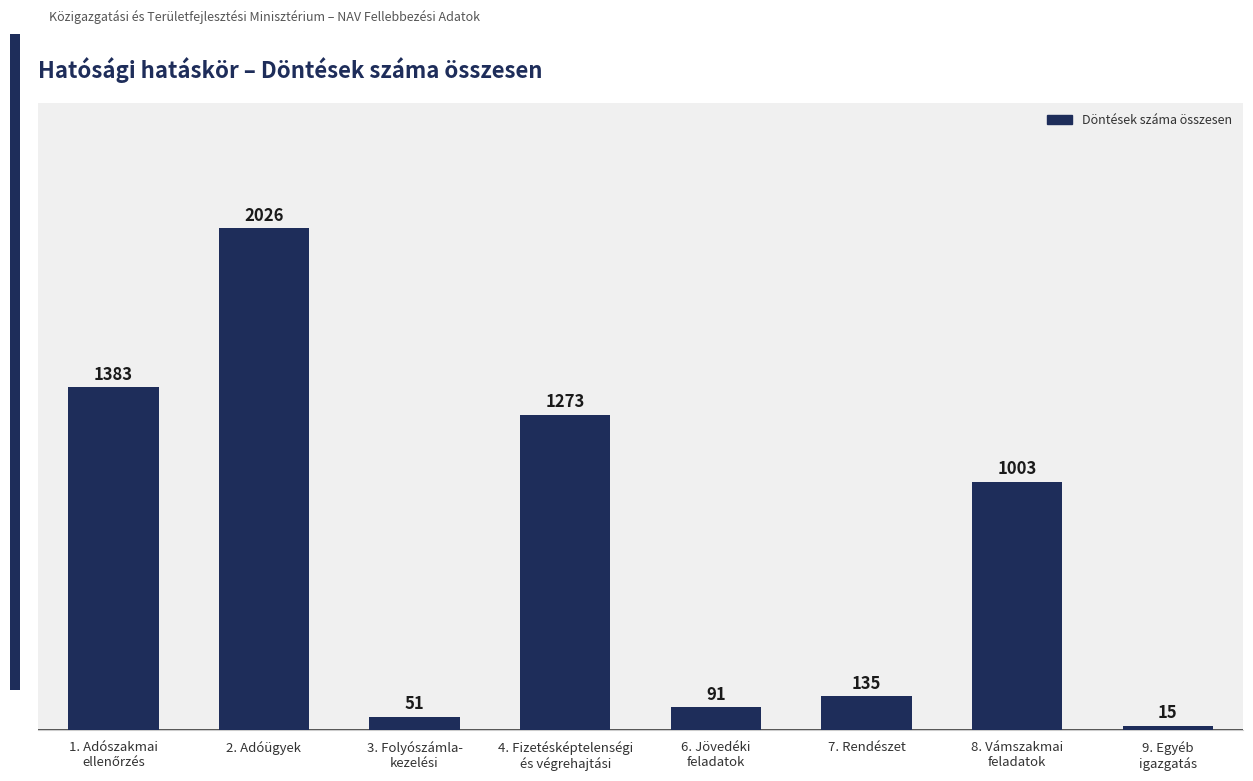

At which category does the chart reach its peak across all series?

2. Adóügyek